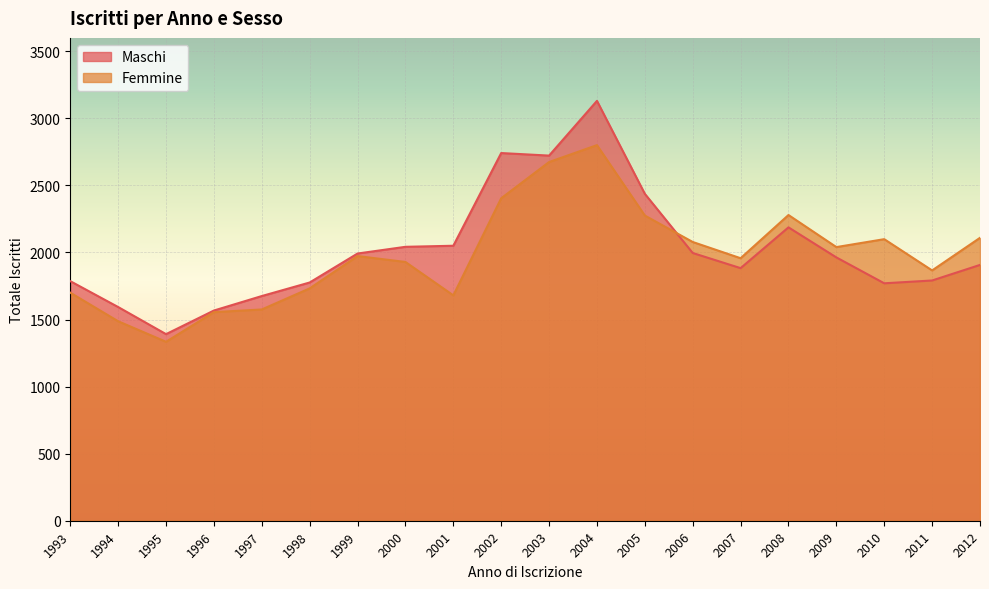

True or false: Femmine and Maschi cross at least once.

True